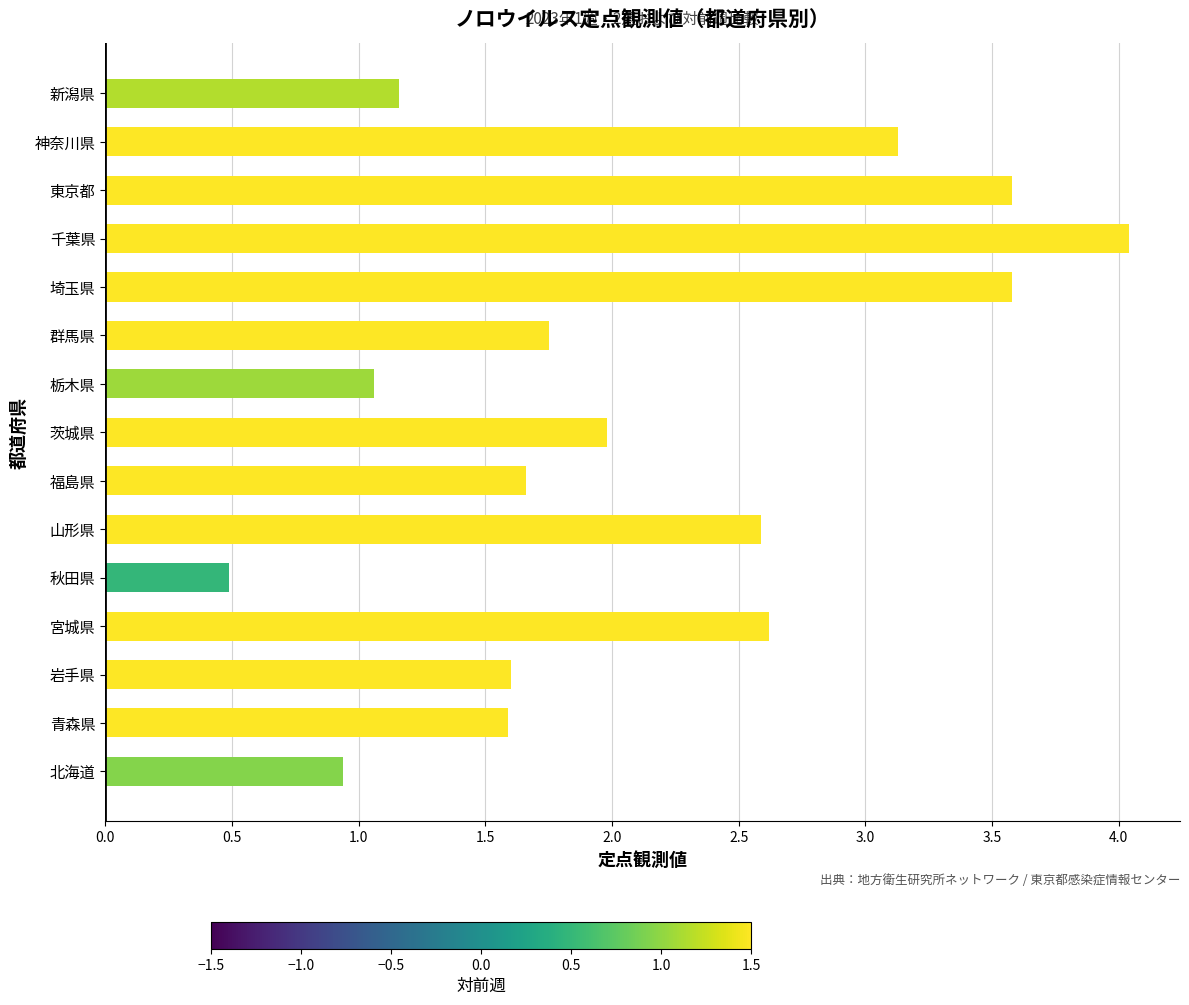

True or false: the data shows 2.0 at 茨城県.

True